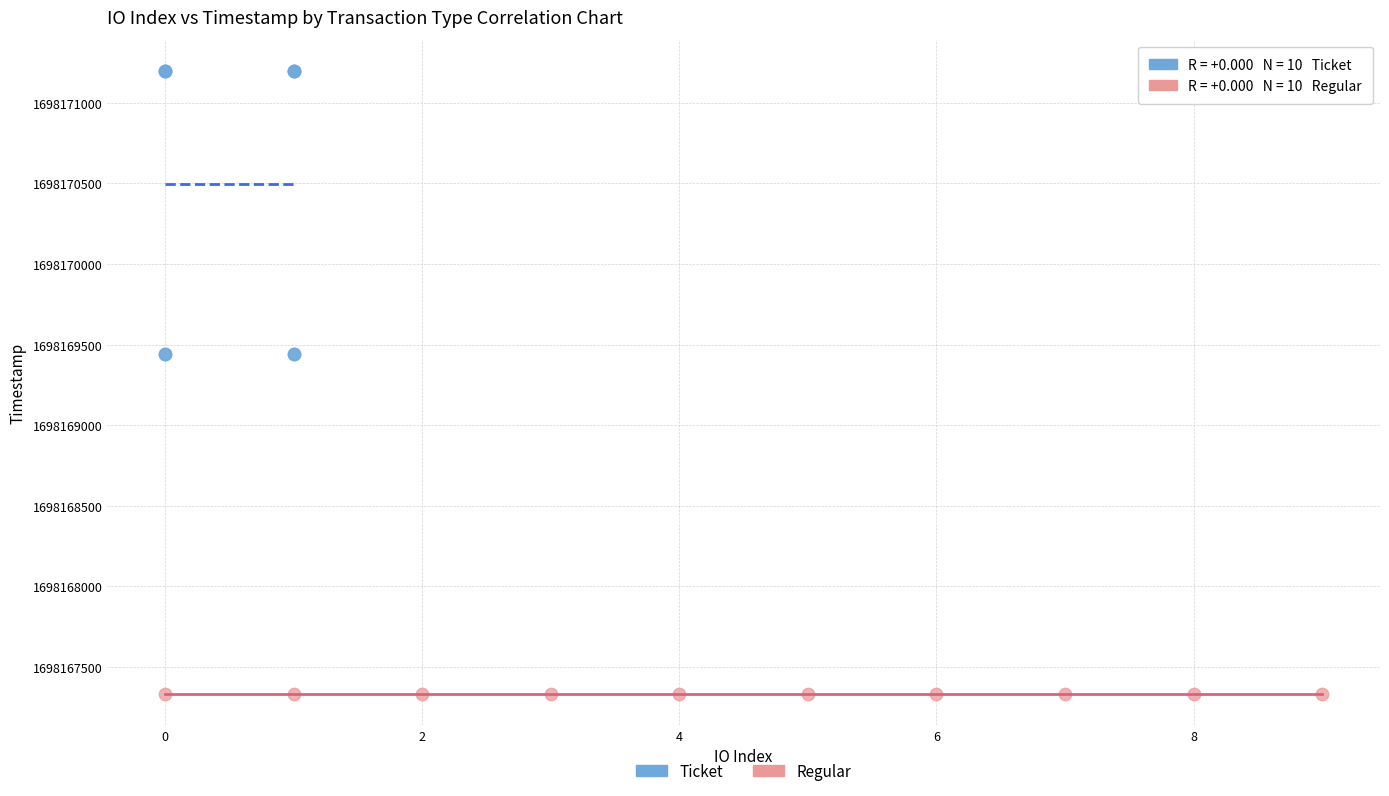

Which series reaches the maximum Y coordinate?

Ticket